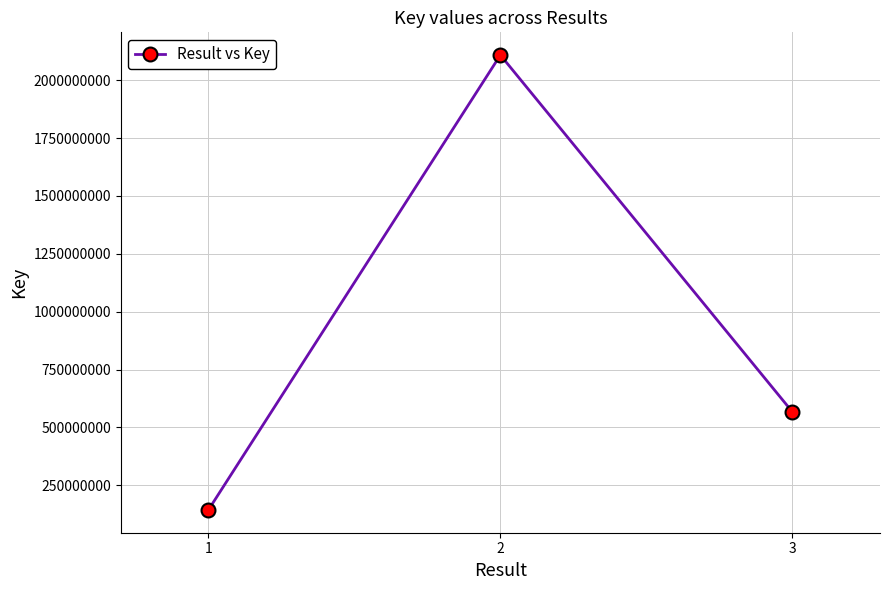

Rank the categories by value from highest to lowest.

2, 3, 1